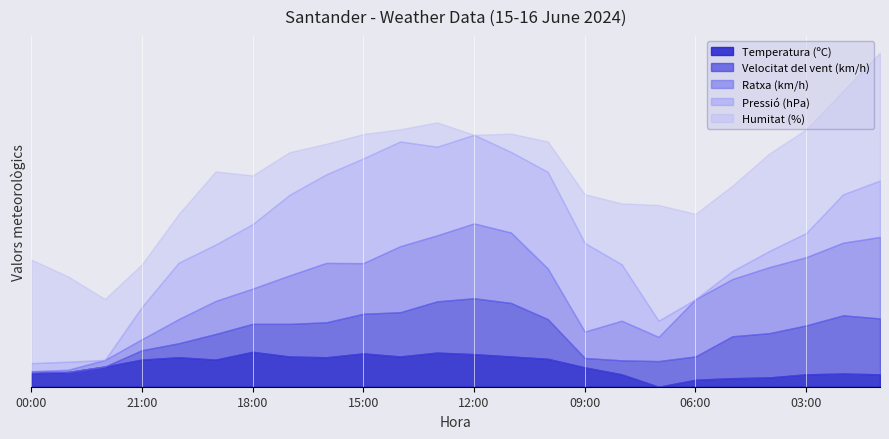

Read the Ratxa (km/h) value at 23:00.

7.0